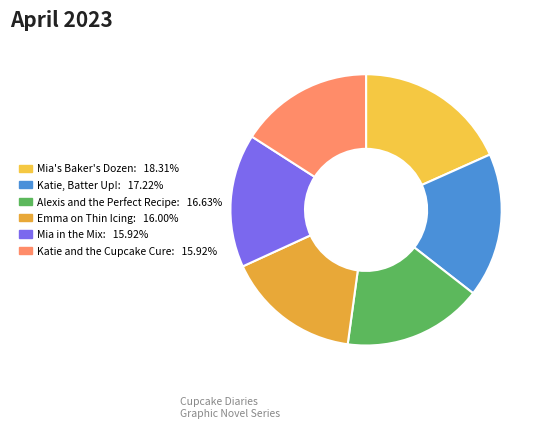

What is the total percentage of Mia's Baker's Dozen and Alexis and the Perfect Recipe?

34.9%